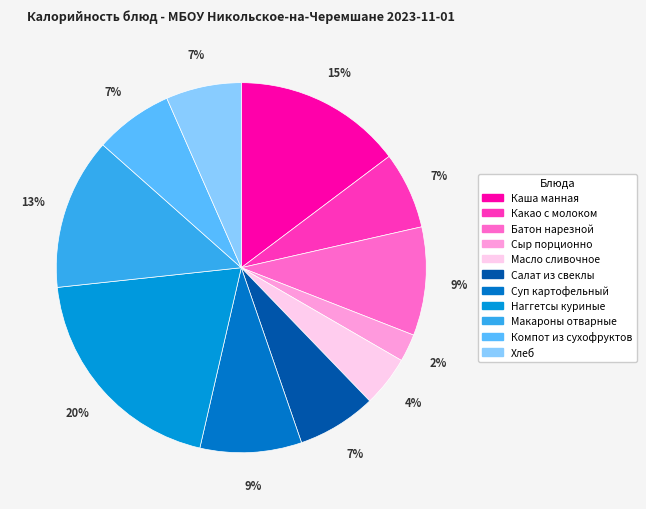

How many segments does this pie chart have?

11